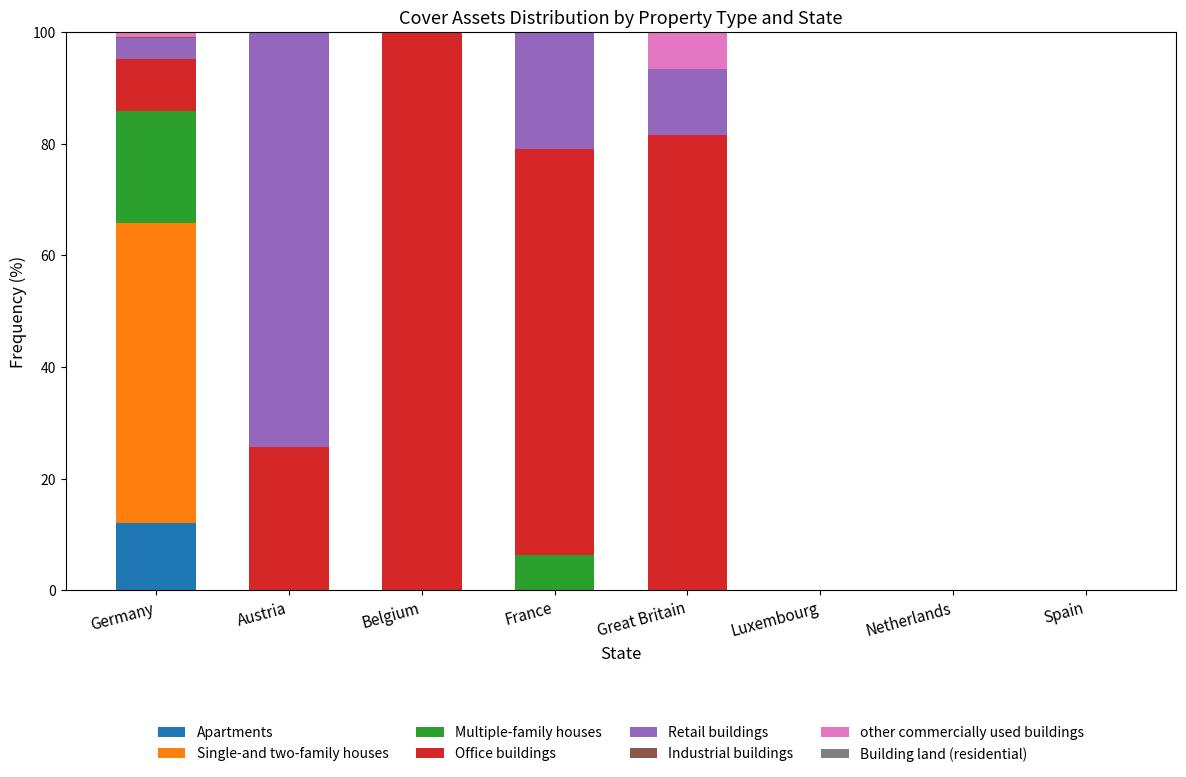

Are the bars horizontal?

No